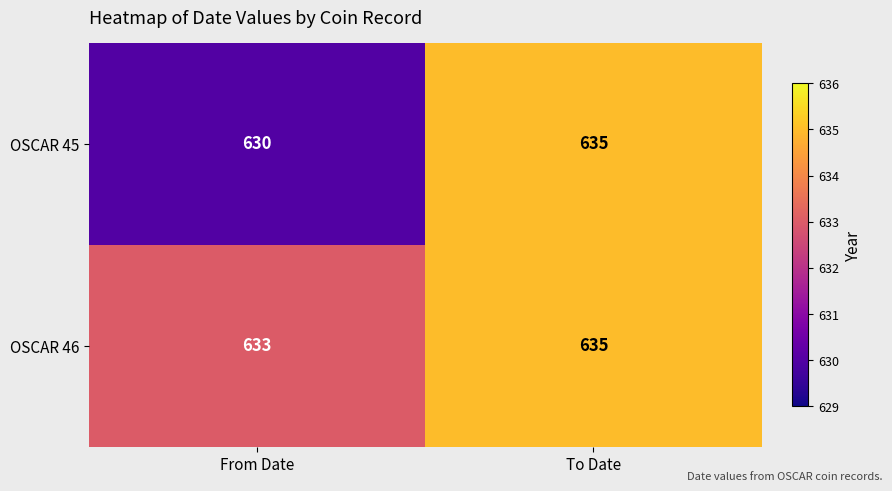

Count the number of data series in this chart.

2